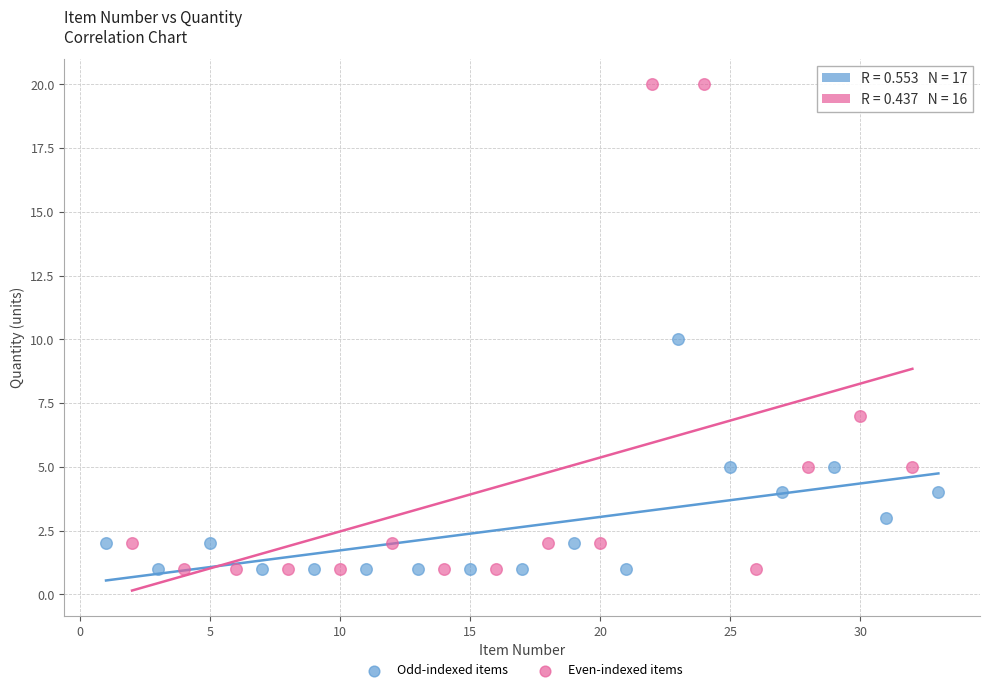

Which series has the widest spread of Y values?

Even-indexed items